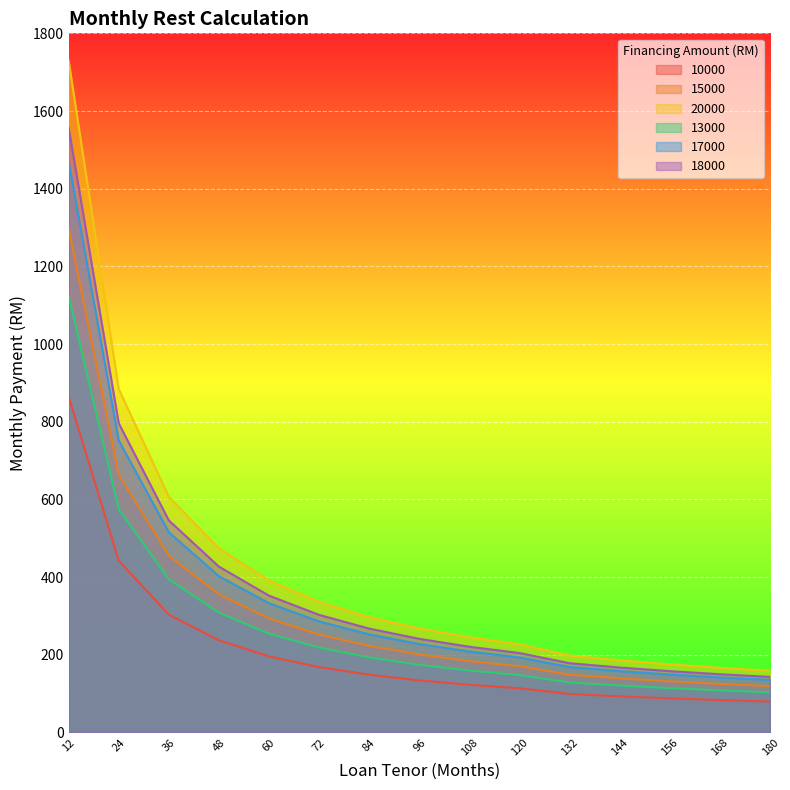

Is it true that 20000 equals 391.1 at 60?

True